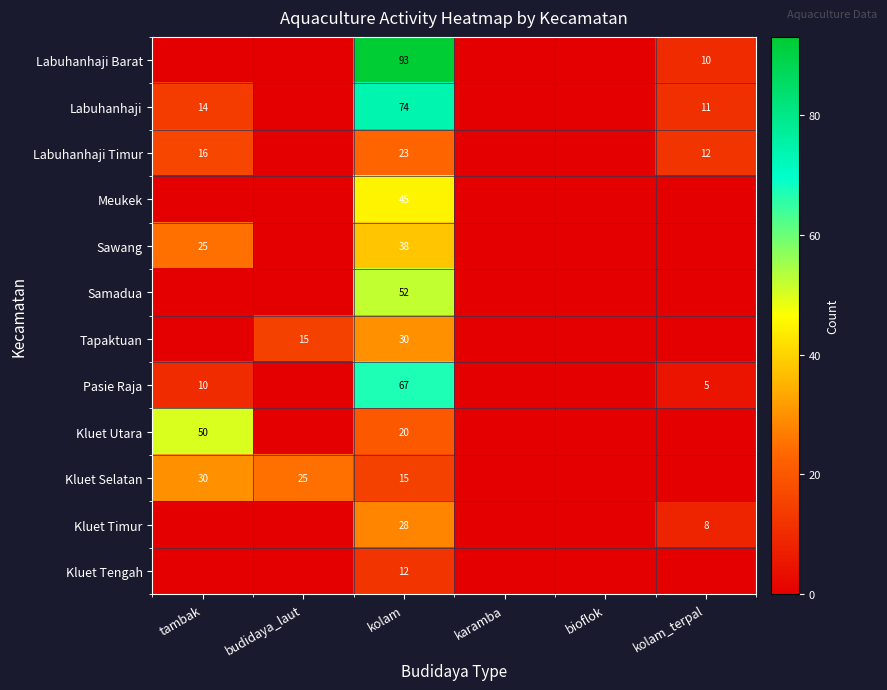

How many data points does each series have?

6